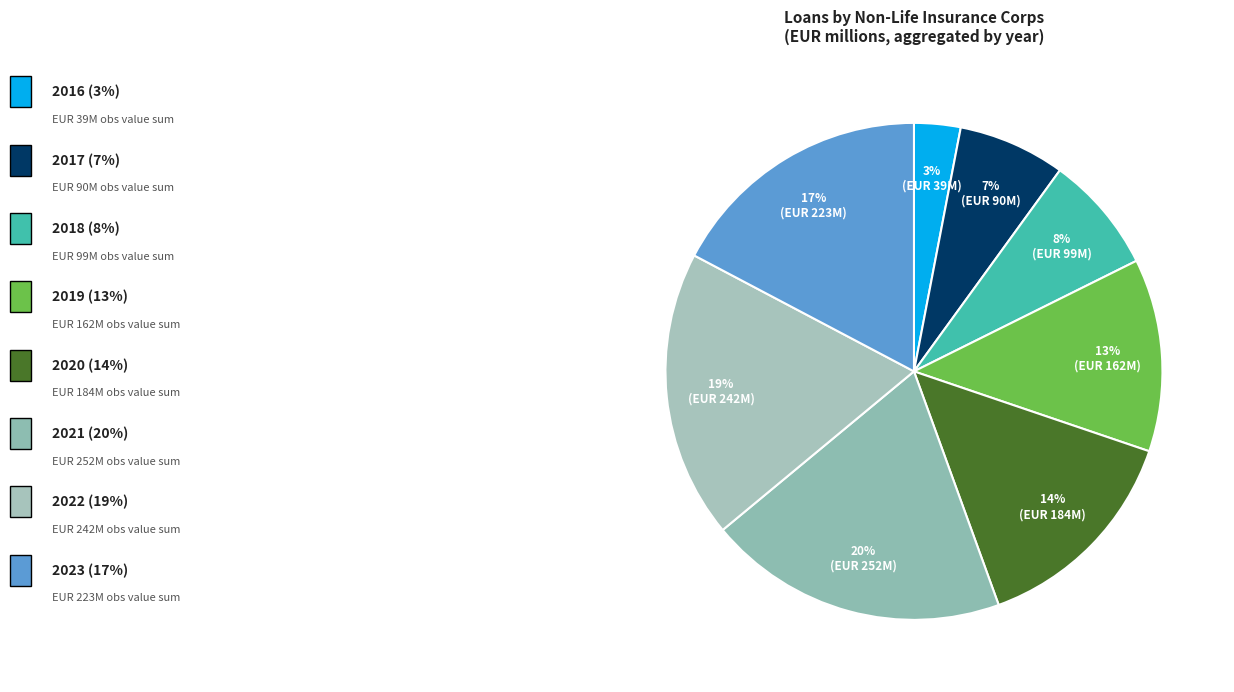

How many segments does this pie chart have?

8